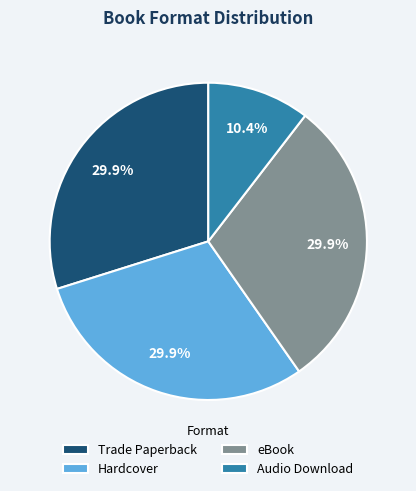

Is eBook the majority of the pie?

No